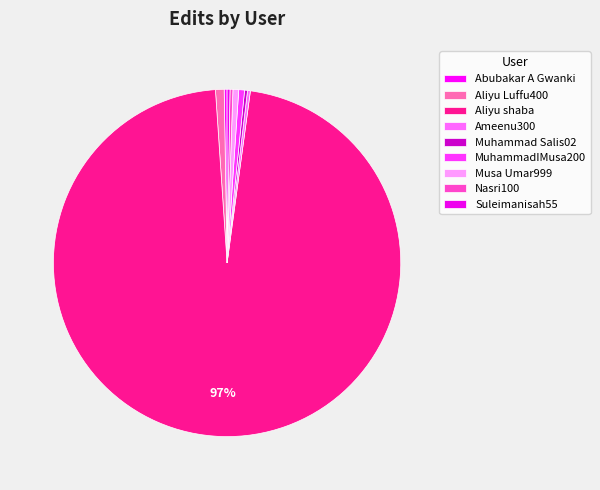

Which has a higher value, Musa Umar999 or Suleimanisah55?

Musa Umar999